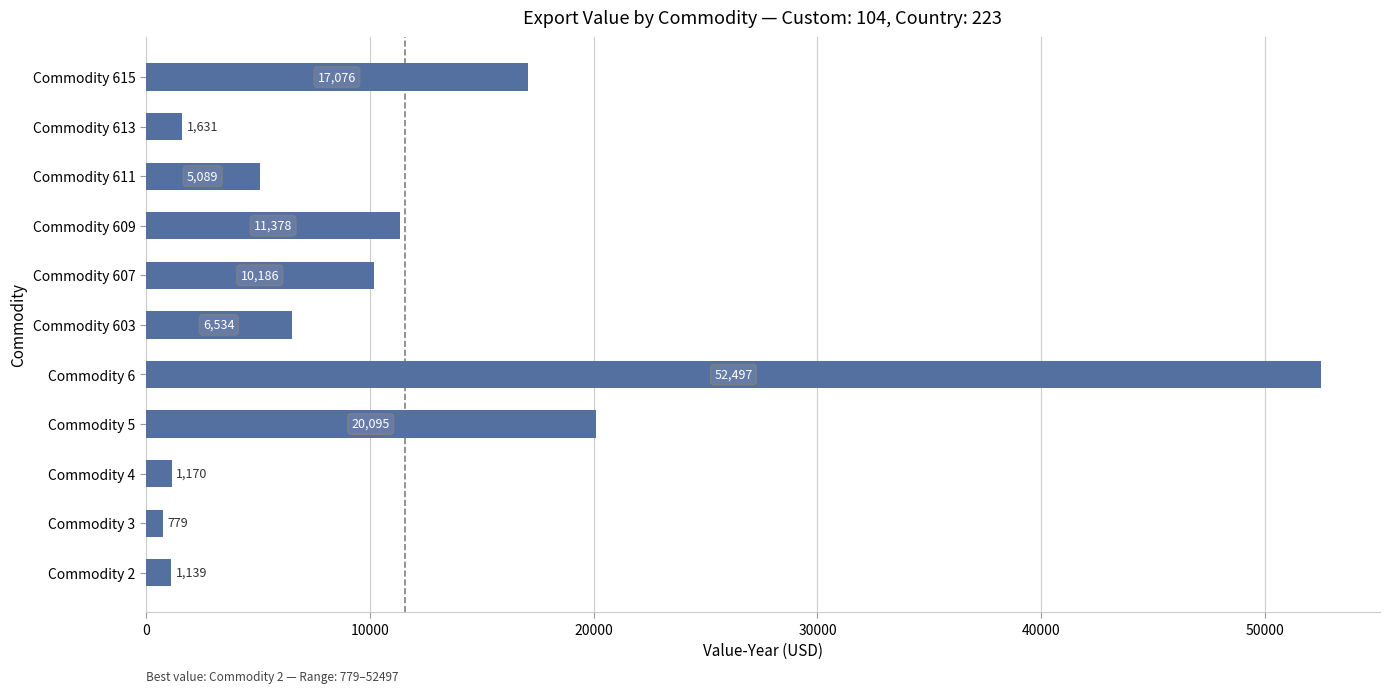

What is the difference between the values at Commodity 607 and Commodity 613?

8555